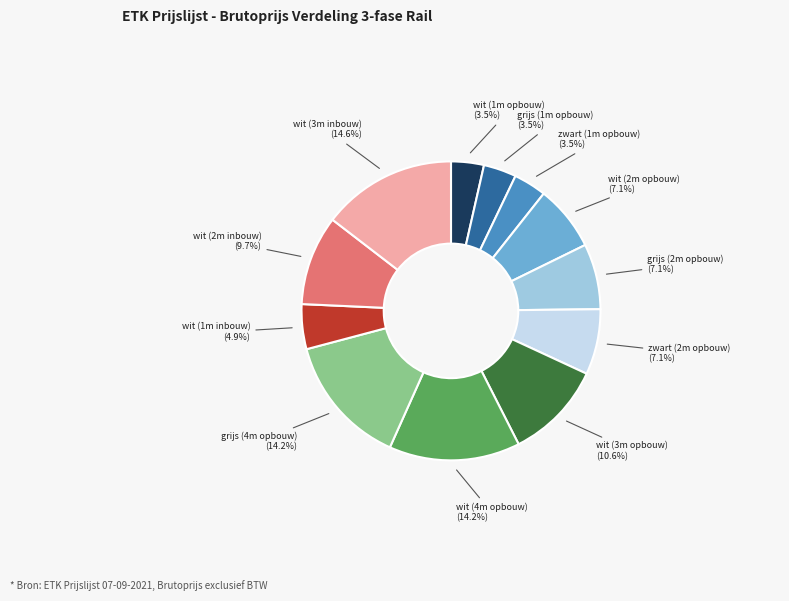

How many segments does this pie chart have?

12